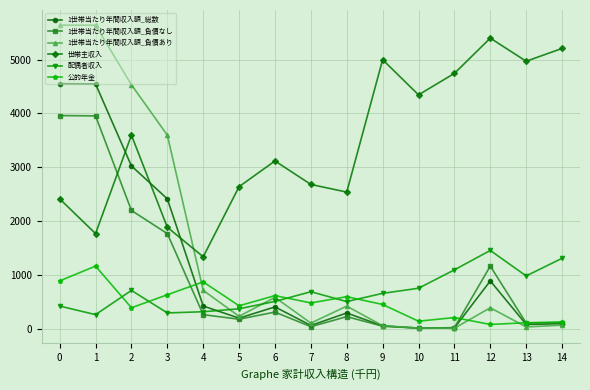

What is the average value of the 配偶者収入 series?

685